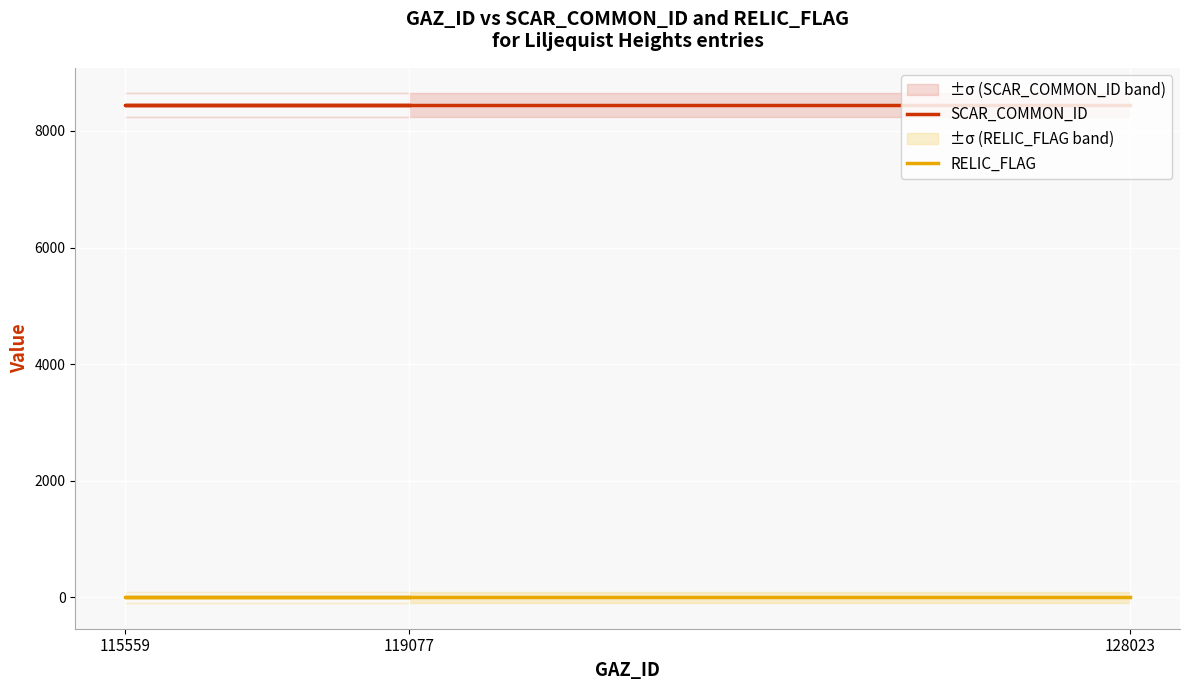

The value of SCAR_COMMON_ID at 115559 is 3978. True or false?

False